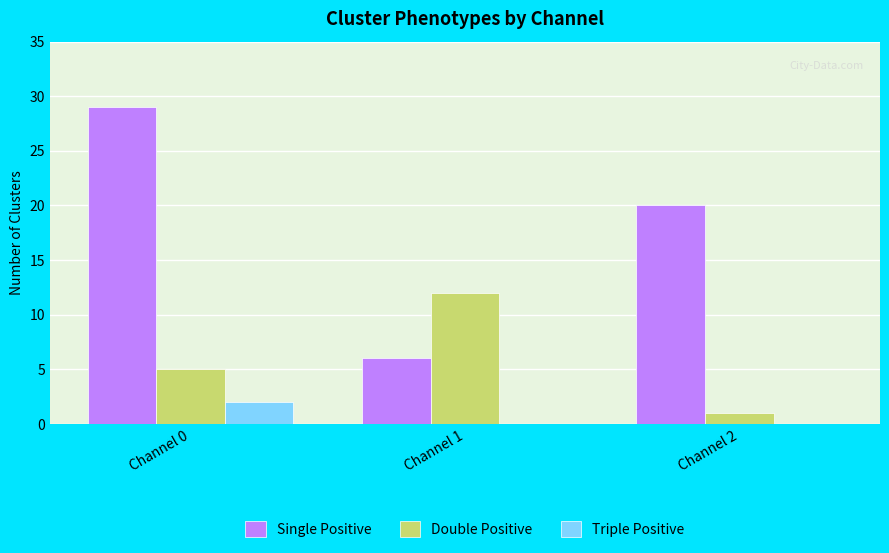

Reading left to right, what are all the values shown in this chart?

Single Positive: 29	6	20
Double Positive: 5	12	1
Triple Positive: 2	0	0